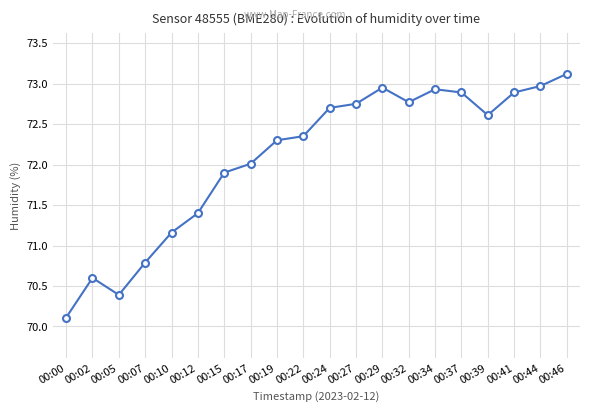

Where is the data nearest to the value 71?

00:10